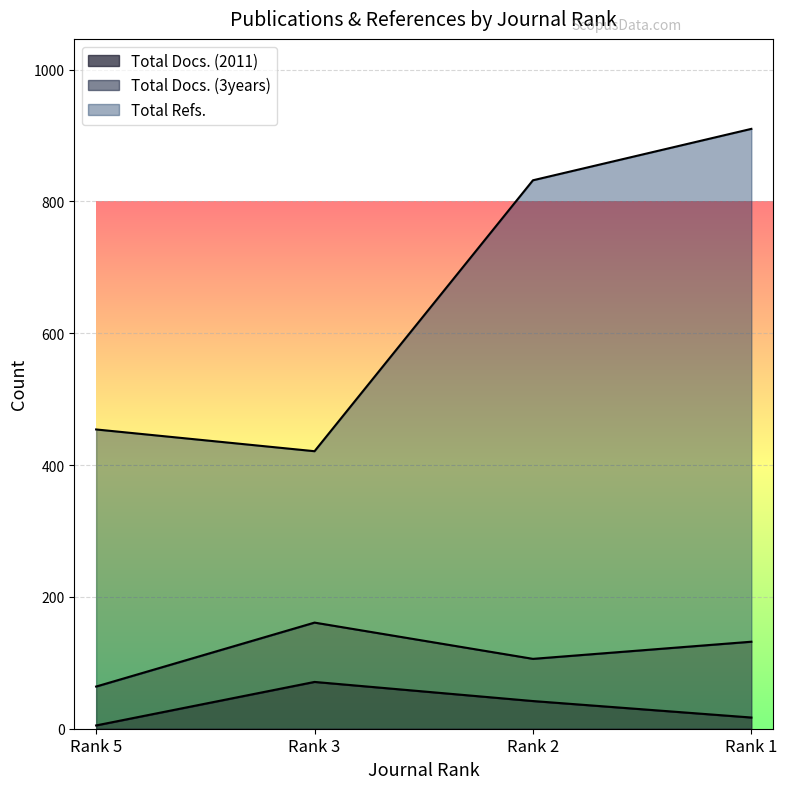

How many interior local peaks does the Total Docs. (2011) series have?

1